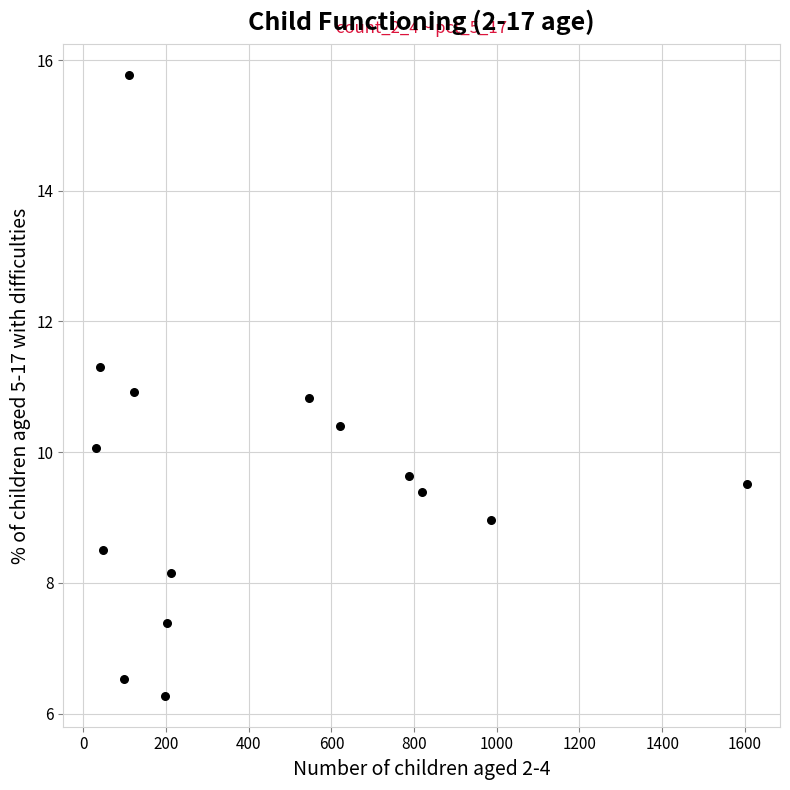

What is the range of Y values (max minus min)?

9.5